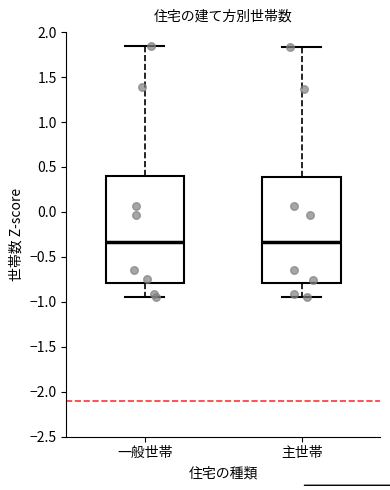

Where is the lower edge of the box for 一般世帯 on the y-axis? The values are not printed on the chart, so give them approximately, as read against the axis.

-0.80